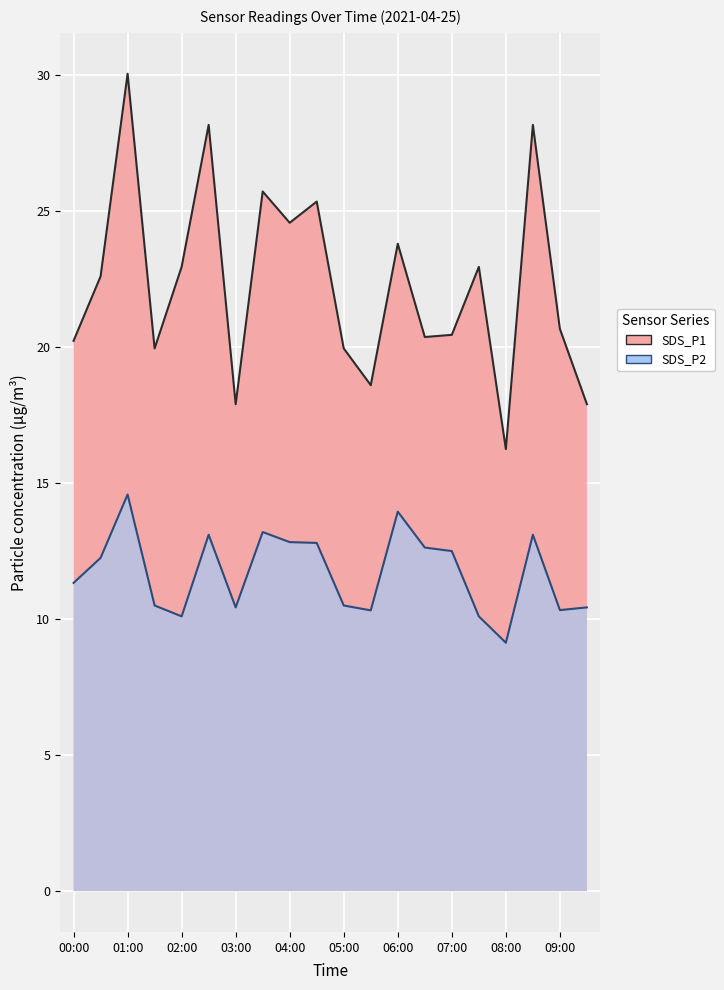

What is the sum of the SDS_P1 values at 08:30 and 07:30?

51.1